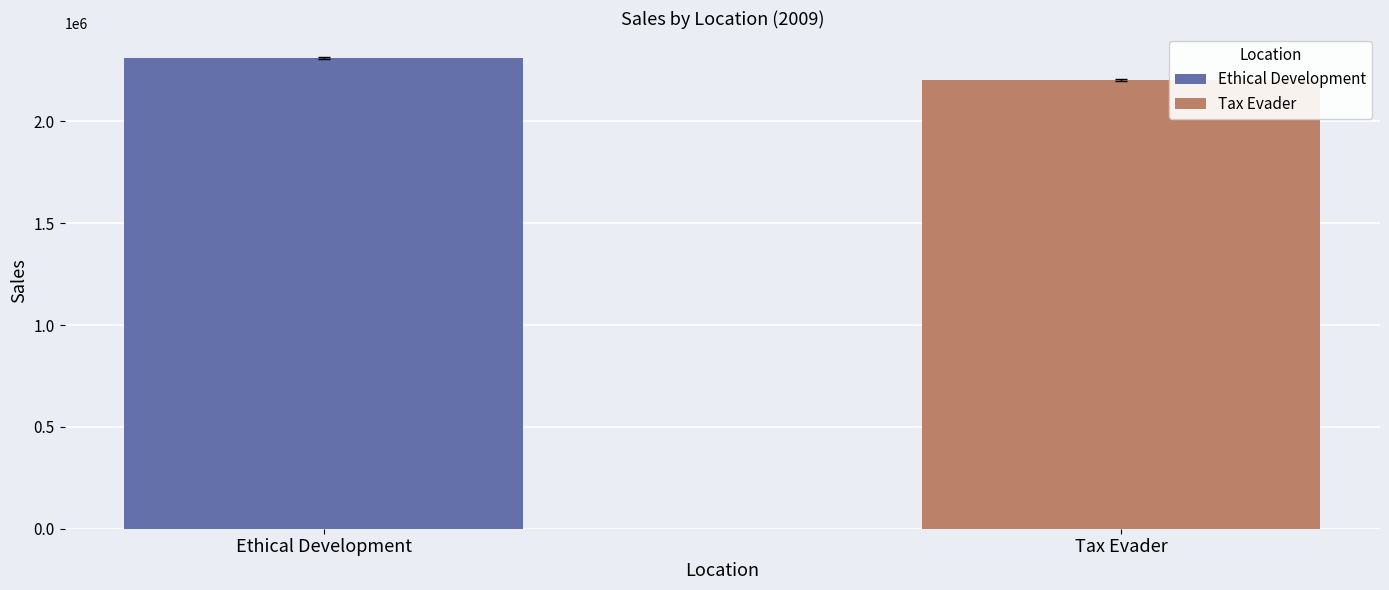

What is the maximum value shown in the chart?

2313973.7